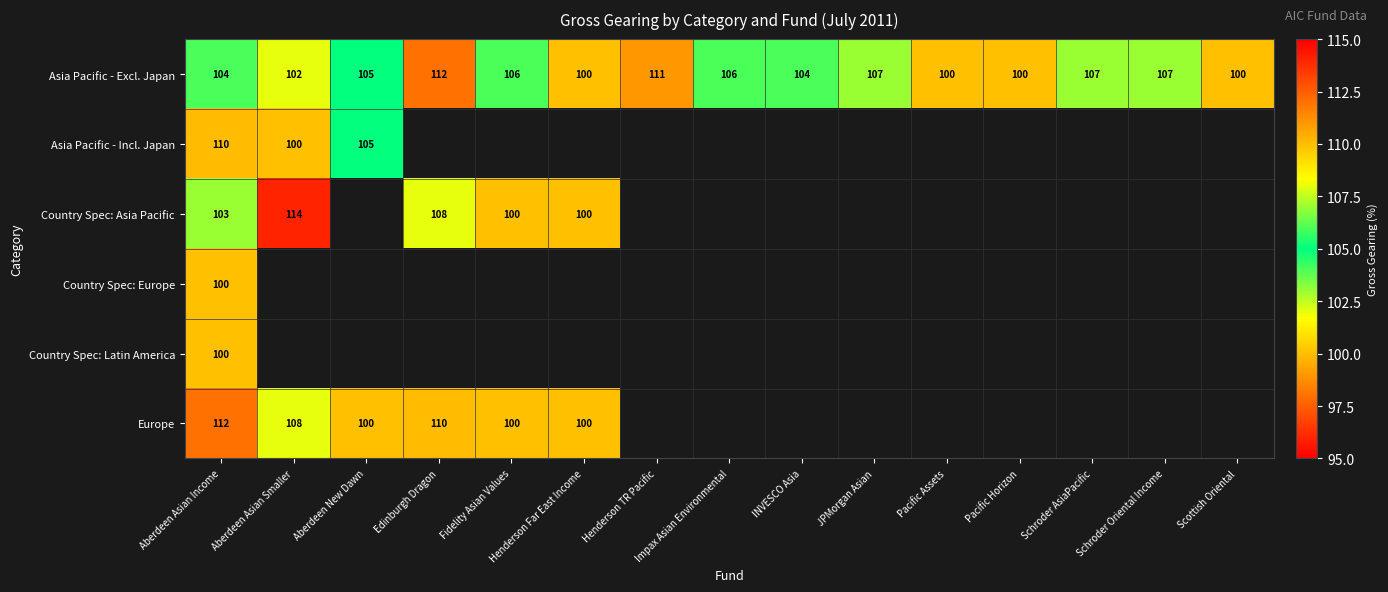

What is the sum of all Asia Pacific - Excl. Japan values?

1571